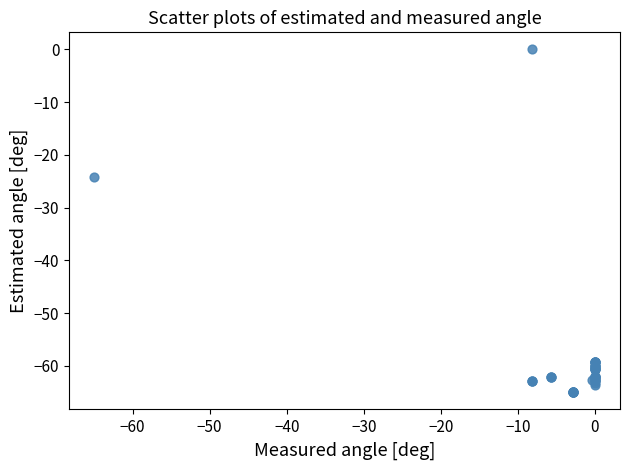

What Y value in the scatter plot is closest to -32?

-24.2